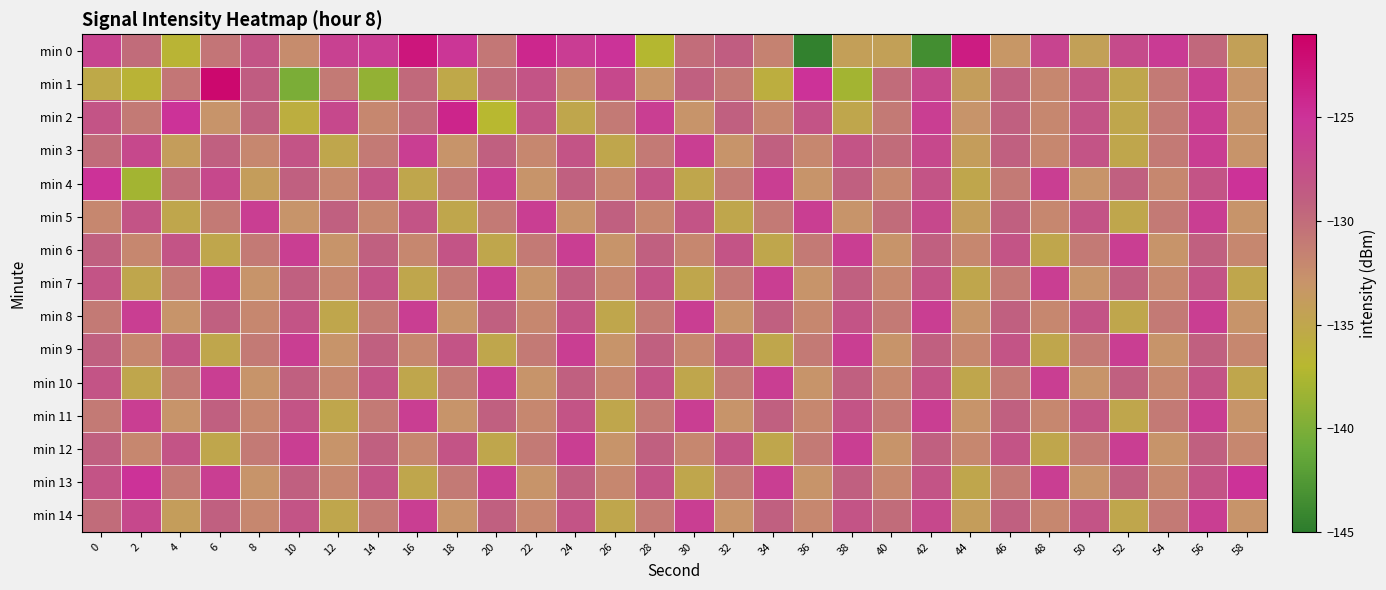

Which series has the largest range (max minus min)?

min 0